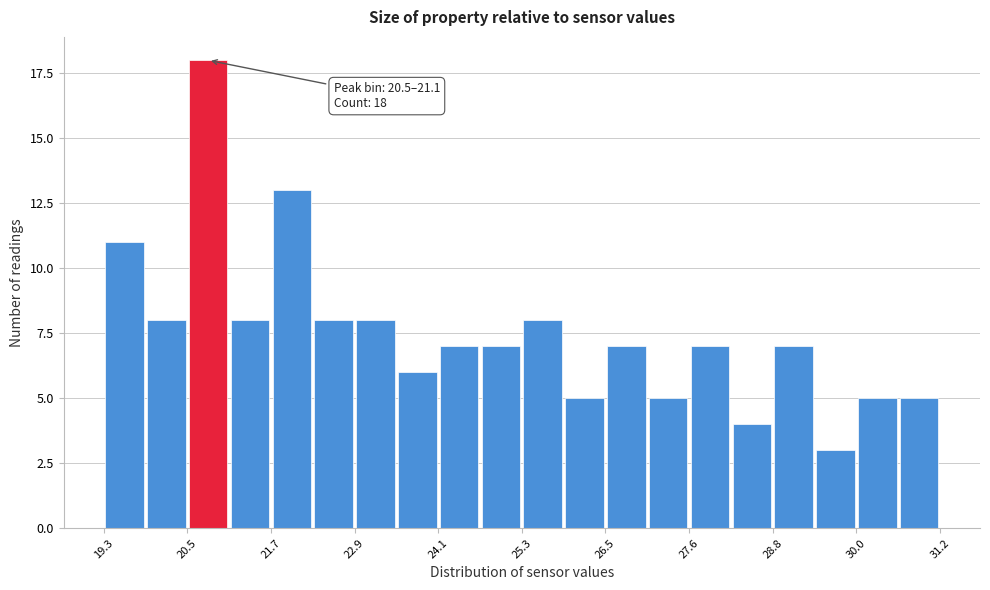

Around what value on the x-axis is the tallest bar? Give the approximate position of its centre, as read against the axis.

20.8